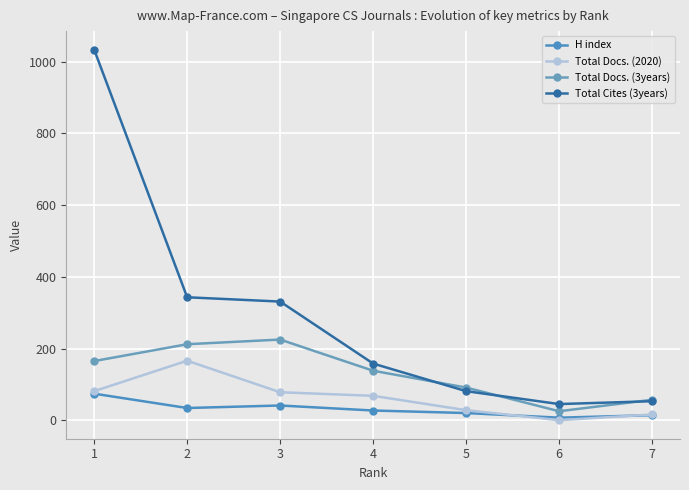

Which label corresponds to the largest value in the chart?

1